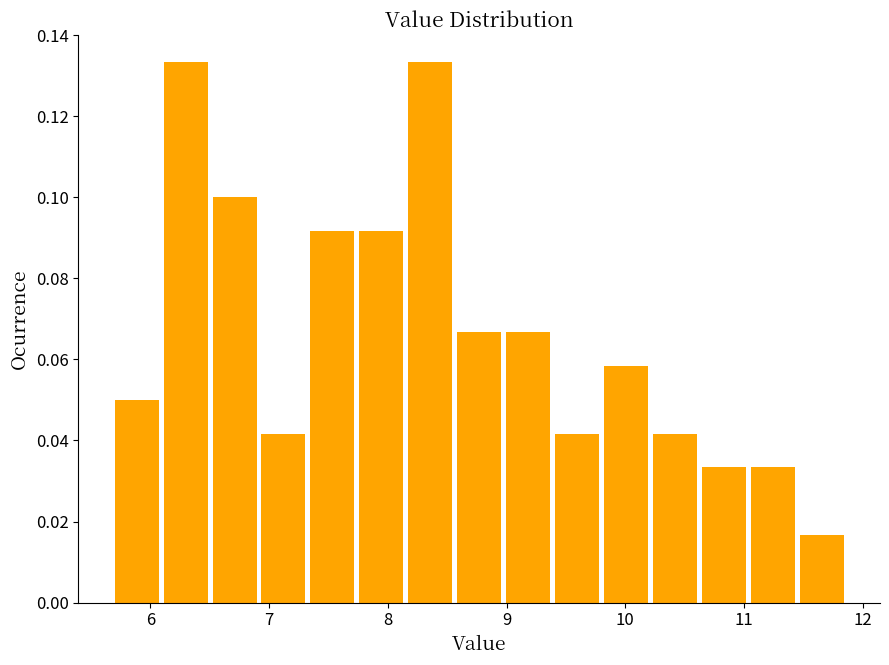

Reading left to right, list every bar in this chart as the range it spans on the x-axis followed by its height. Neither the bar edges nor the heights are printed on the chart, so give them approximately, as read against the axes.

5.7 to 6.1: 0.050
6.1 to 6.5: 0.134
6.5 to 6.9: 0.100
6.9 to 7.3: 0.042
7.3 to 7.8: 0.092
7.8 to 8.2: 0.092
8.2 to 8.6: 0.134
8.6 to 9.0: 0.066
9.0 to 9.4: 0.066
9.4 to 9.8: 0.042
9.8 to 10.2: 0.058
10.2 to 10.6: 0.042
10.6 to 11.1: 0.034
11.1 to 11.5: 0.034
11.5 to 11.9: 0.016